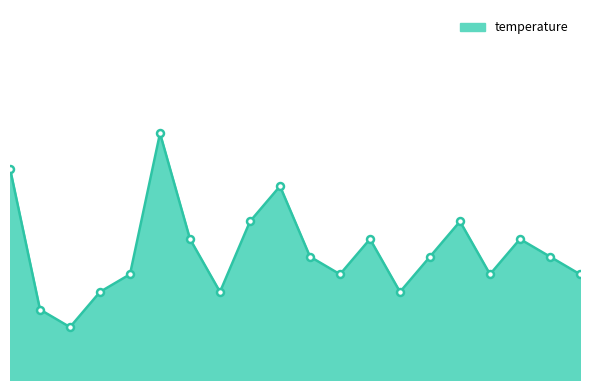

Which label corresponds to the largest value in the chart?

08:12